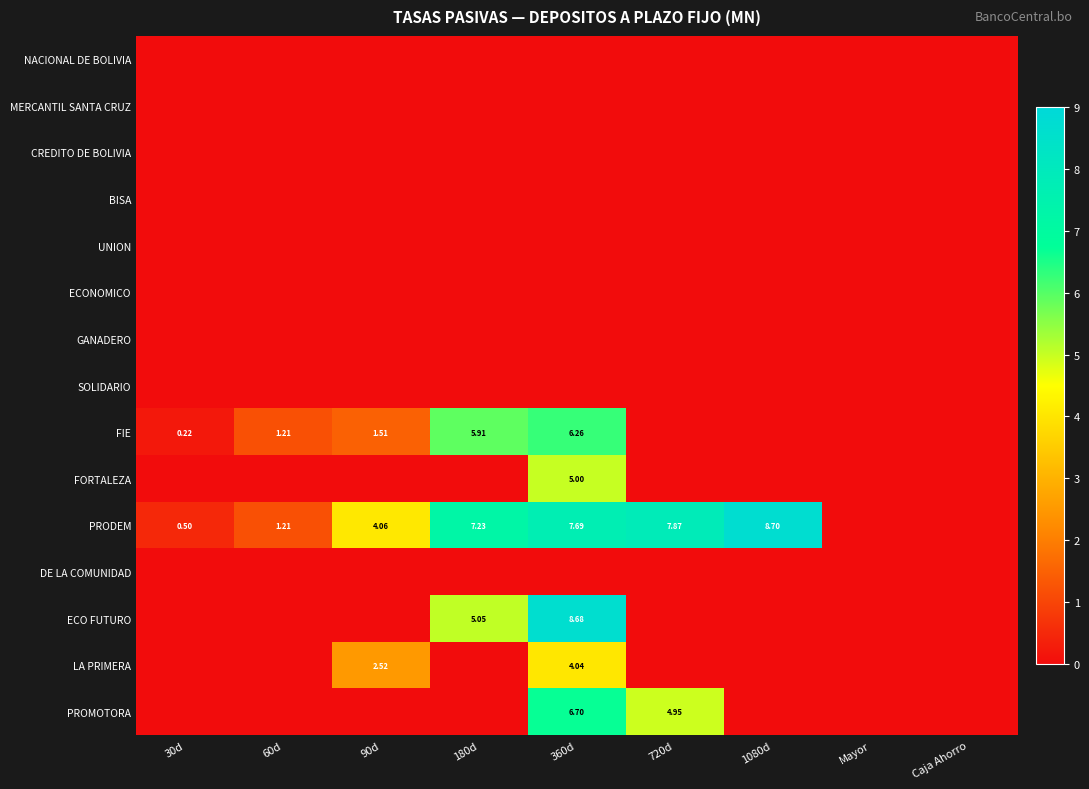

Which series has the largest total across all categories?

PRODEM